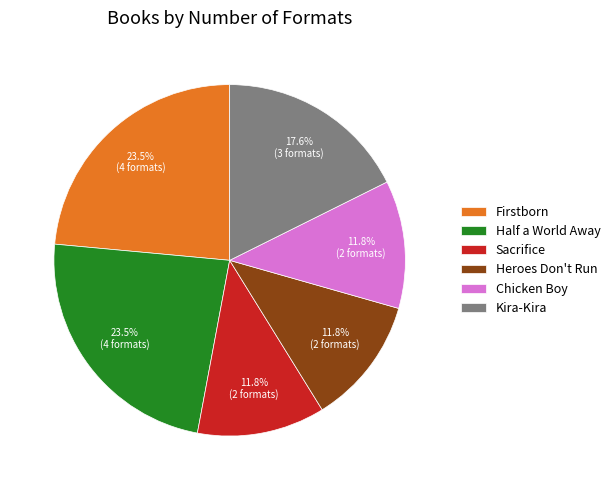

Does any single category account for the majority?

No